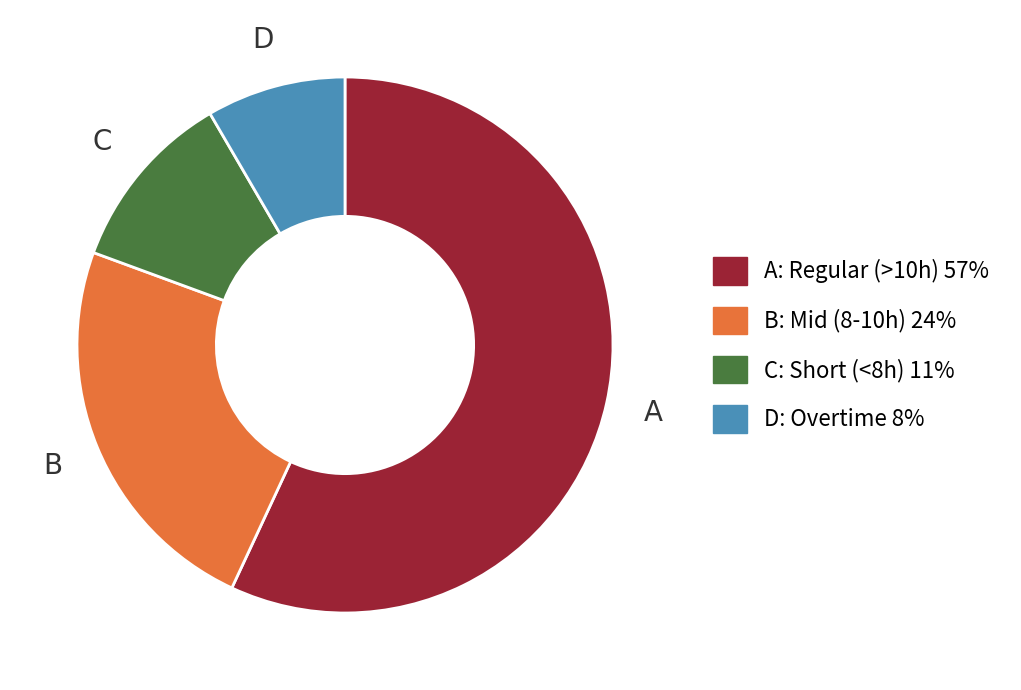

Is there a majority slice in this chart?

Yes